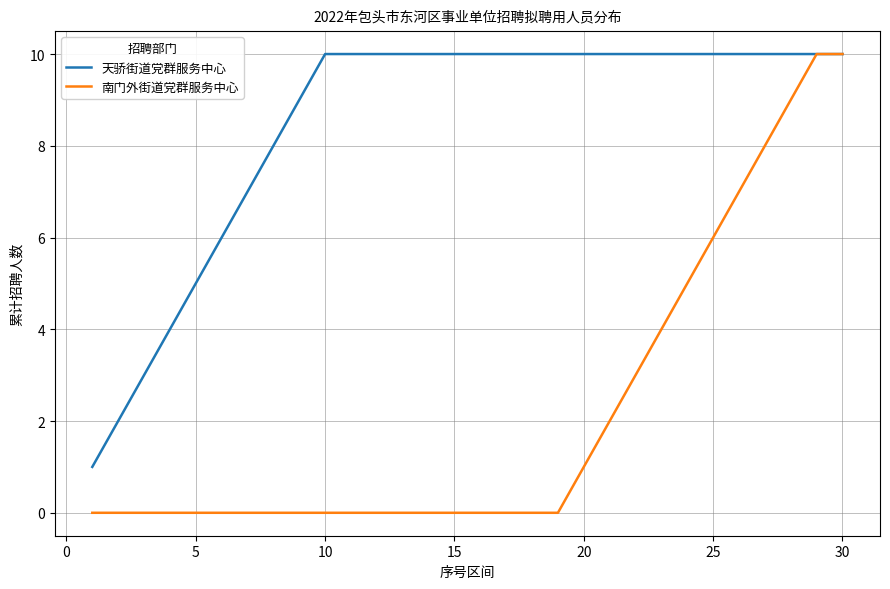

How many lines are shown in the chart?

2